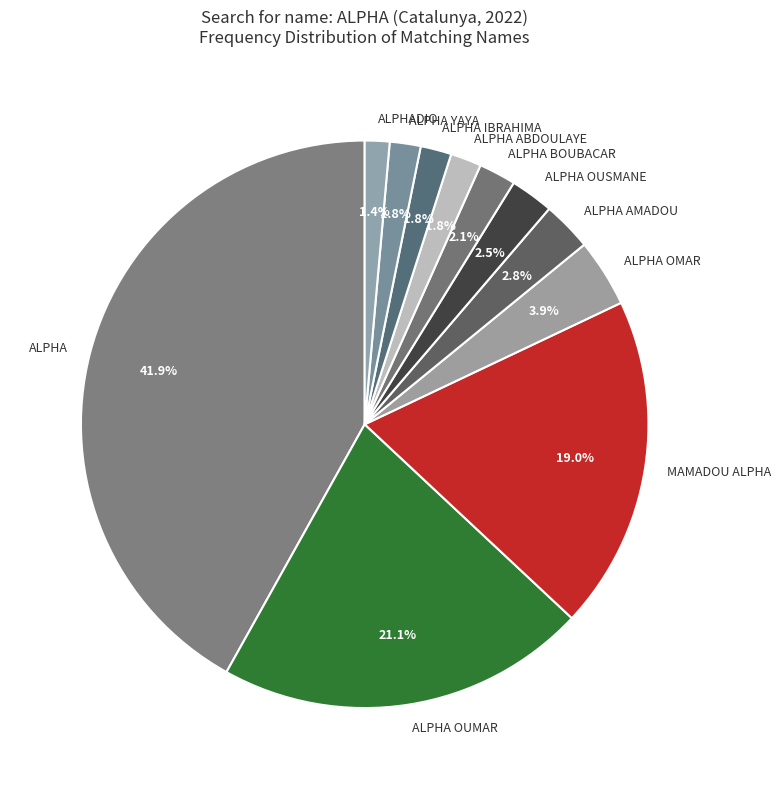

To the nearest percent, what percentage of the pie is ALPHA?

42%